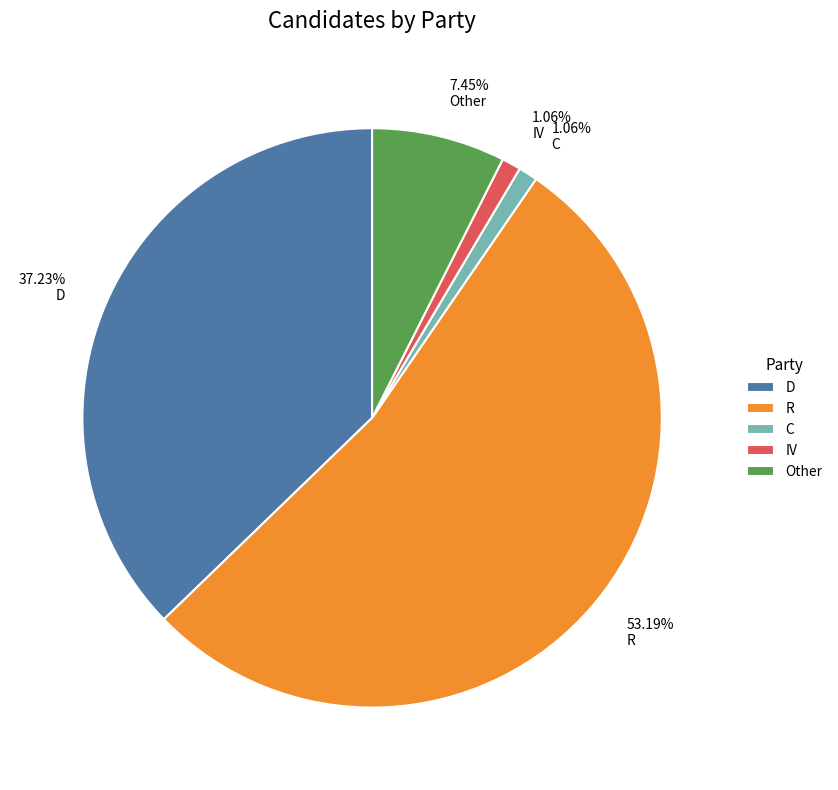

Which category accounts for the majority?

R